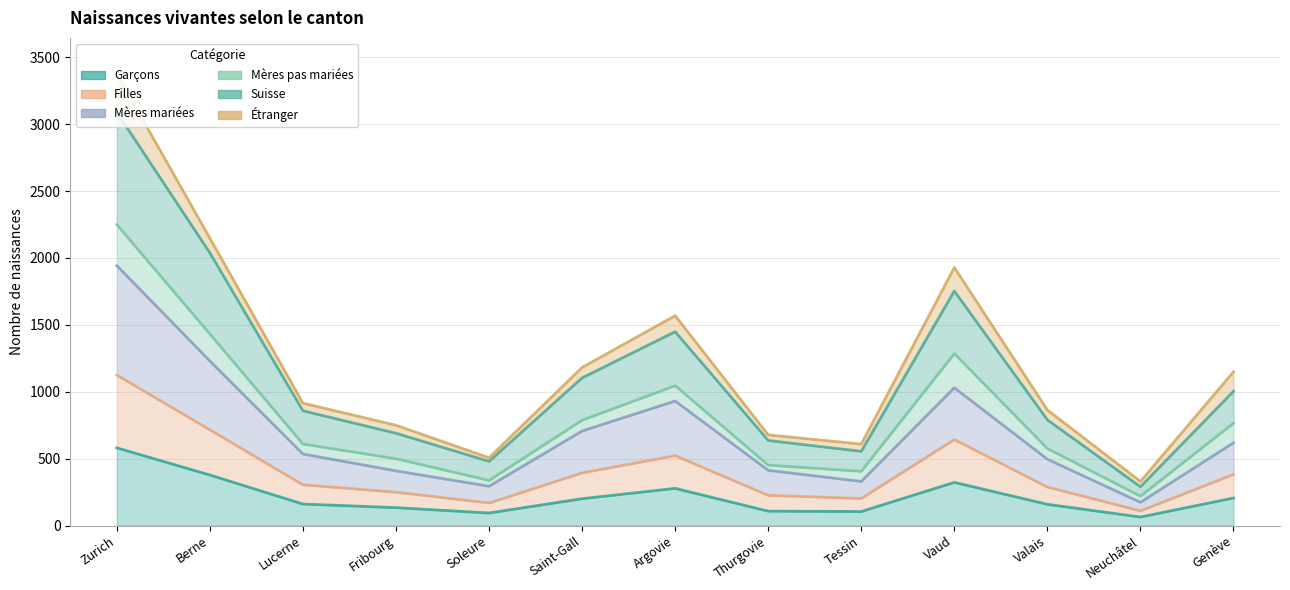

Which has a higher value, Tessin or Fribourg?

Fribourg